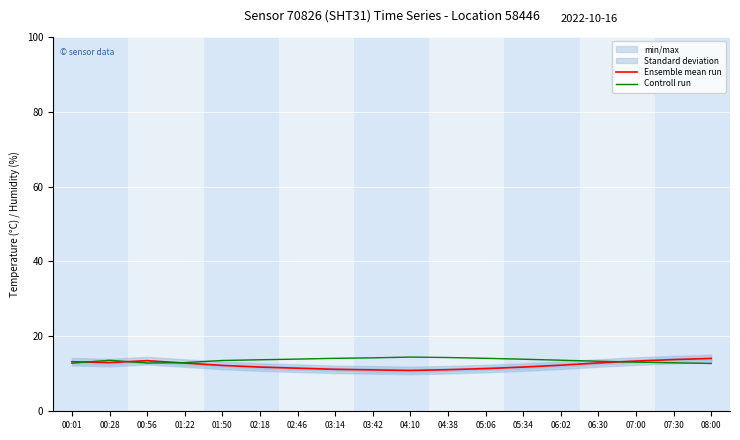

At which label is Controll run closest to 13?

01:22